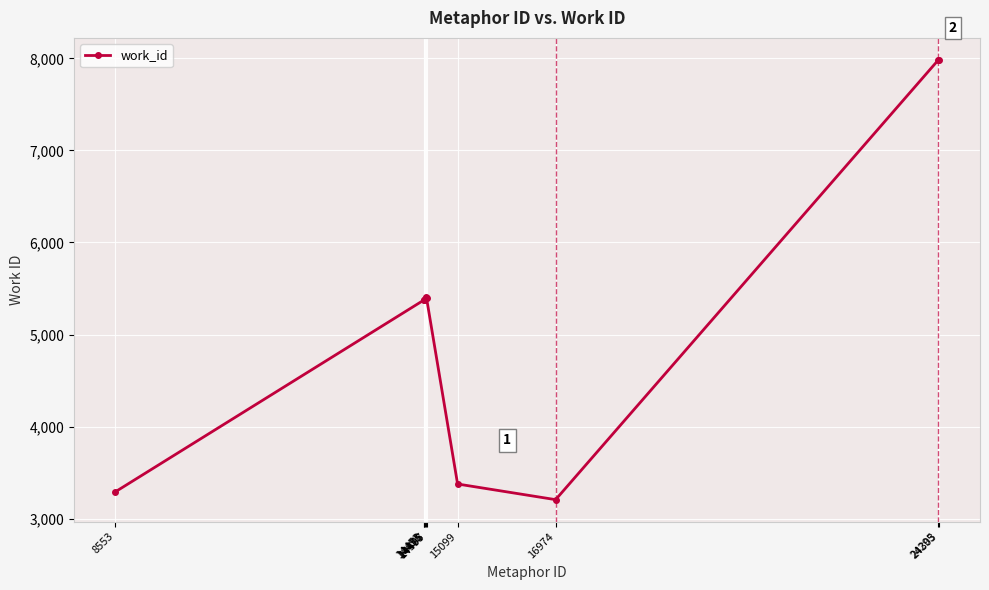

Approximately how many times larger is the value at 8553 compared to 14476?

0.6